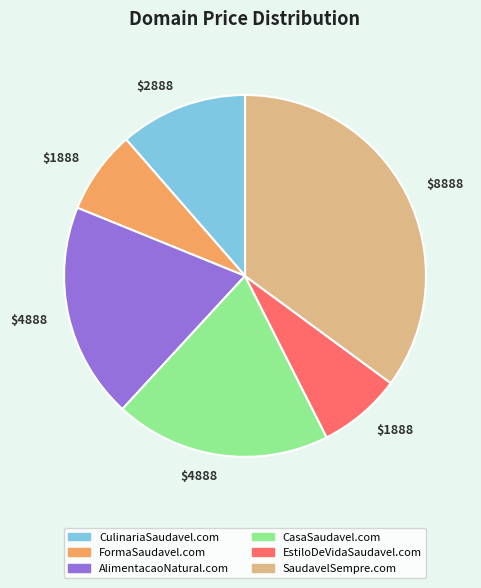

Is there a majority slice in this chart?

No